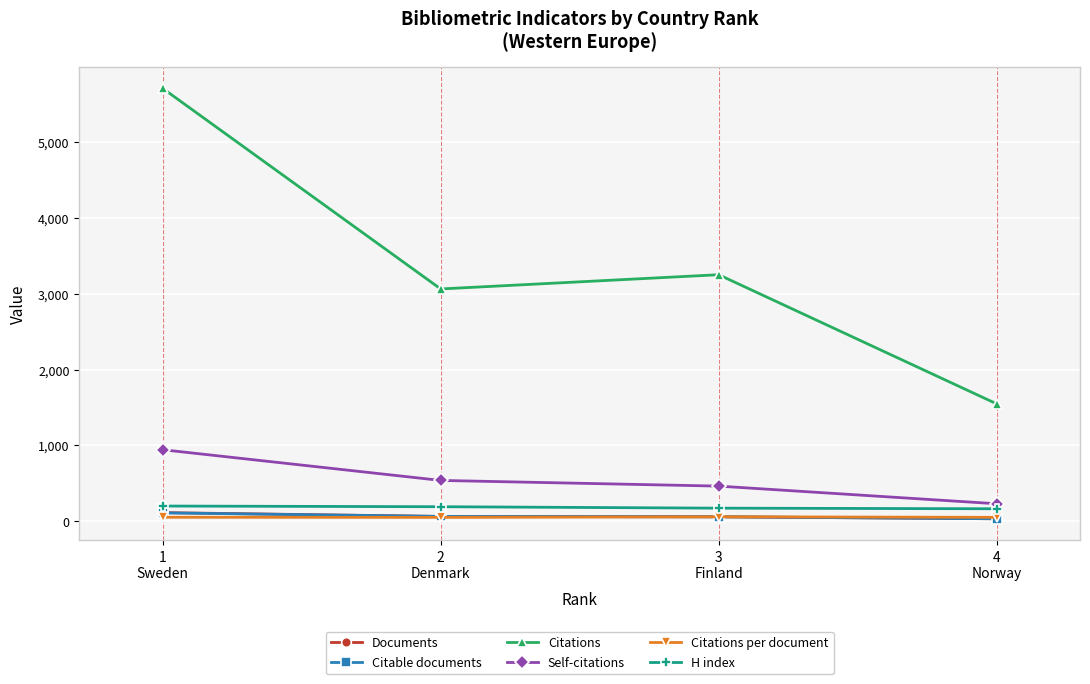

True or false: Citations per document and Citations intersect in this chart.

False